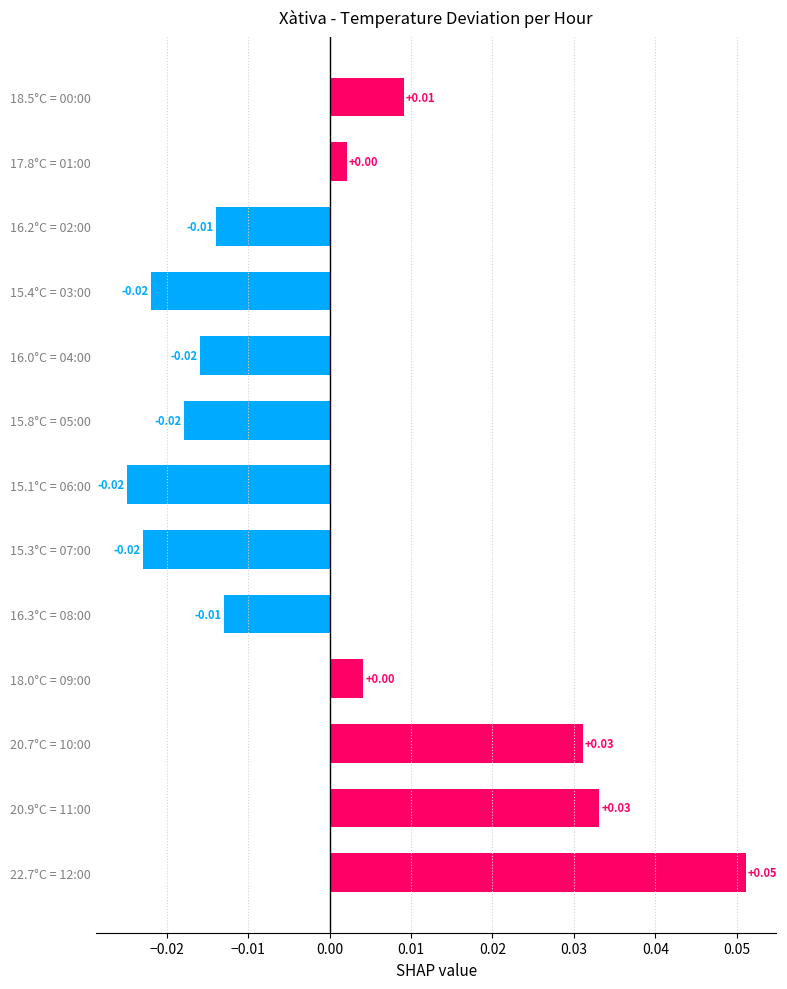

Which has a higher value, 16.2°C = 02:00 or 20.7°C = 10:00?

20.7°C = 10:00